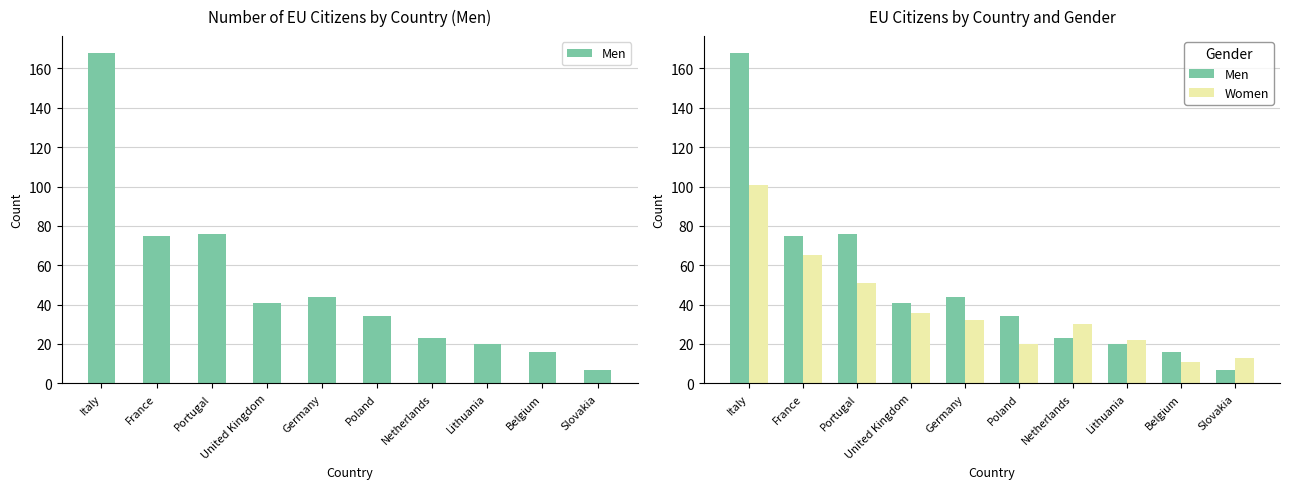

Which series has the largest total across all categories?

Men